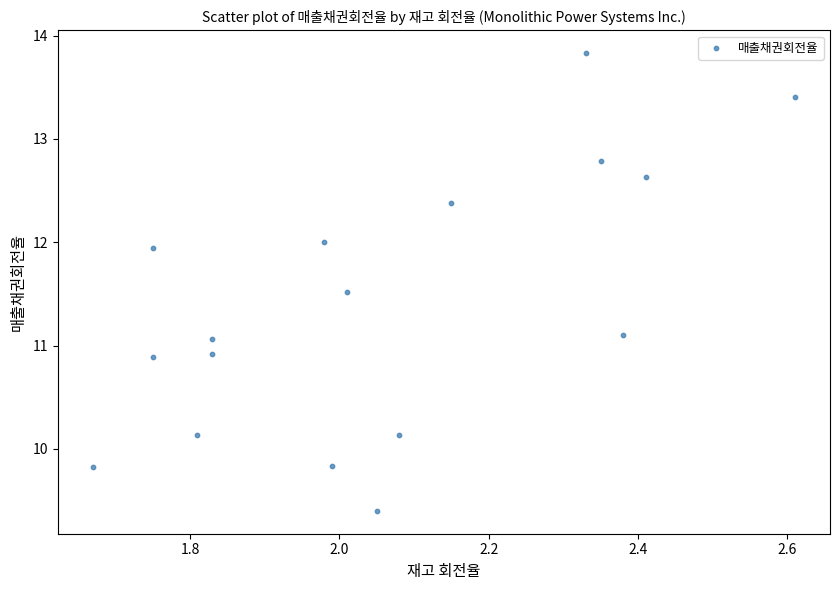

What is the range of X values (max minus min)?

0.9